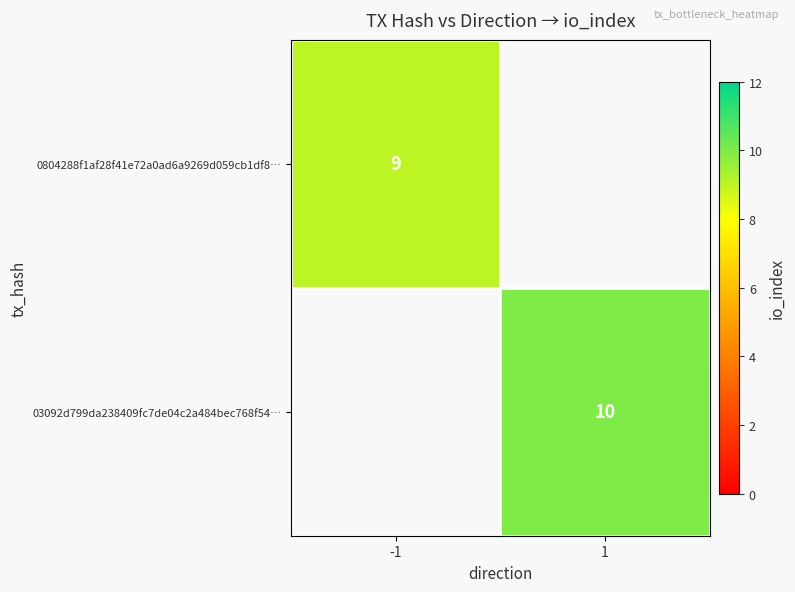

Is it true that 03092d799da238409fc7de04c2a484bec768f54… equals 10 at 1?

True